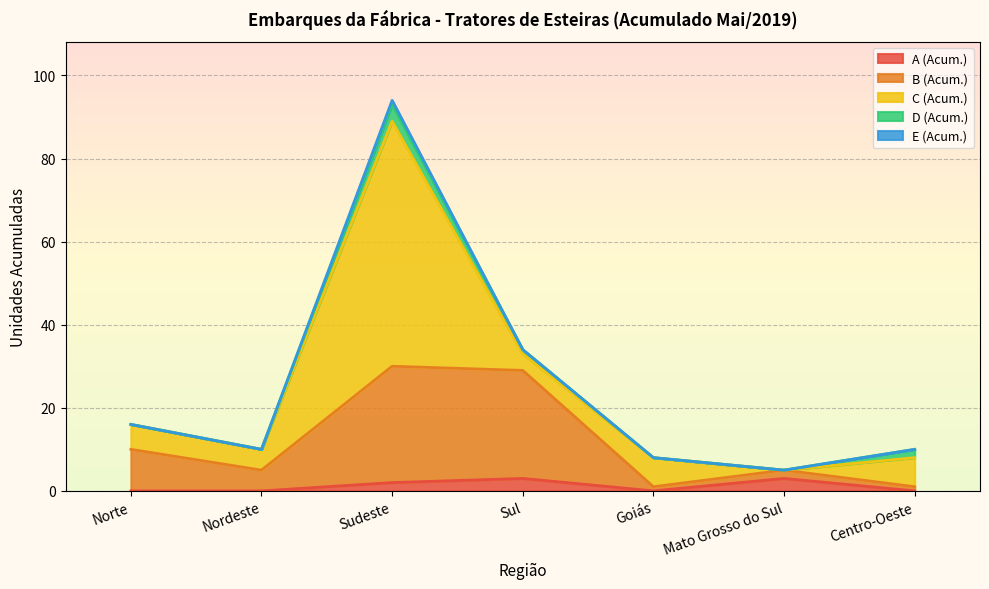

What position from the left is Goiás?

5